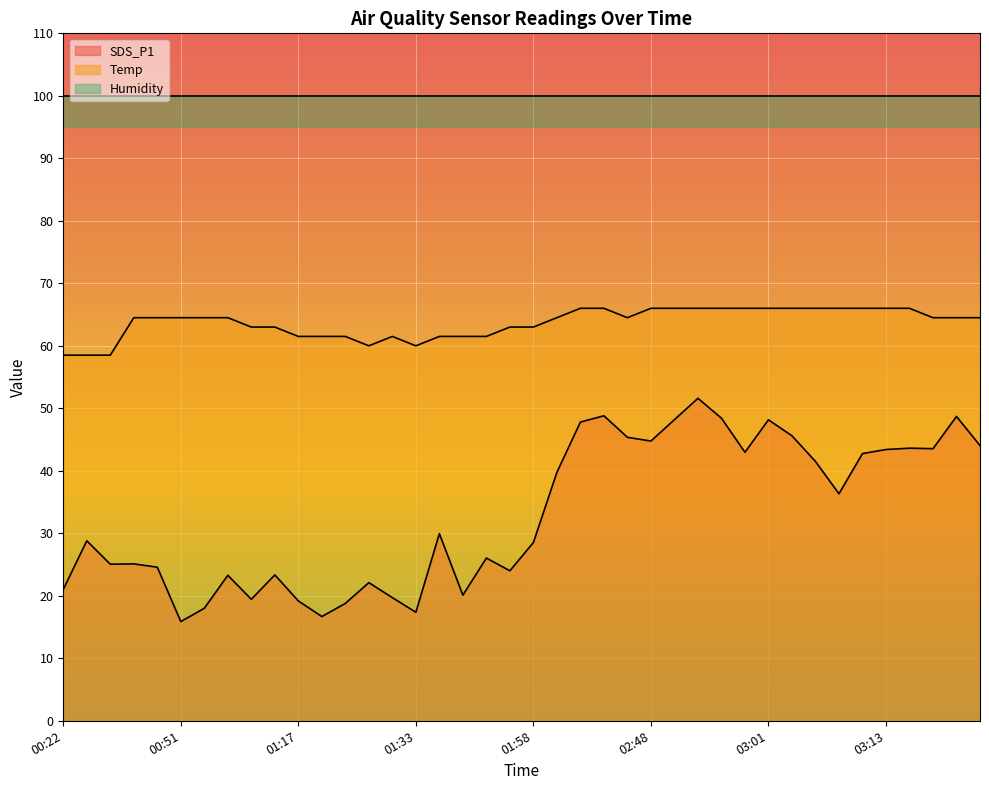

Reading right to left, extract all data points from this chart.

SDS_P1: 03:23=44.0	03:21=48.7	03:18=43.5	03:16=43.6	03:13=43.4	03:11=42.8	03:09=36.3	03:06=41.5	03:03=45.6	03:01=48.2	02:58=43.0	02:56=48.4	02:53=51.6	02:51=48.2	02:48=44.8	02:46=45.4	02:43=48.8	02:38=47.8	02:35=39.8	01:58=28.5	01:47=24.0	01:42=26.0	01:39=20.1	01:36=29.9	01:33=17.4	01:30=19.7	01:27=22.1	01:22=18.8	01:19=16.7	01:17=19.2	01:14=23.3	01:12=19.4	01:09=23.3	01:04=18.0	00:51=15.9	00:48=24.6	00:45=25.1	00:27=25.1	00:24=28.8	00:22=21.0
Temp: 03:23=64.5	03:21=64.5	03:18=64.5	03:16=66.0	03:13=66.0	03:11=66.0	03:09=66.0	03:06=66.0	03:03=66.0	03:01=66.0	02:58=66.0	02:56=66.0	02:53=66.0	02:51=66.0	02:48=66.0	02:46=64.5	02:43=66.0	02:38=66.0	02:35=64.5	01:58=63.0	01:47=63.0	01:42=61.5	01:39=61.5	01:36=61.5	01:33=60.0	01:30=61.5	01:27=60.0	01:22=61.5	01:19=61.5	01:17=61.5	01:14=63.0	01:12=63.0	01:09=64.5	01:04=64.5	00:51=64.5	00:48=64.5	00:45=64.5	00:27=58.5	00:24=58.5	00:22=58.5